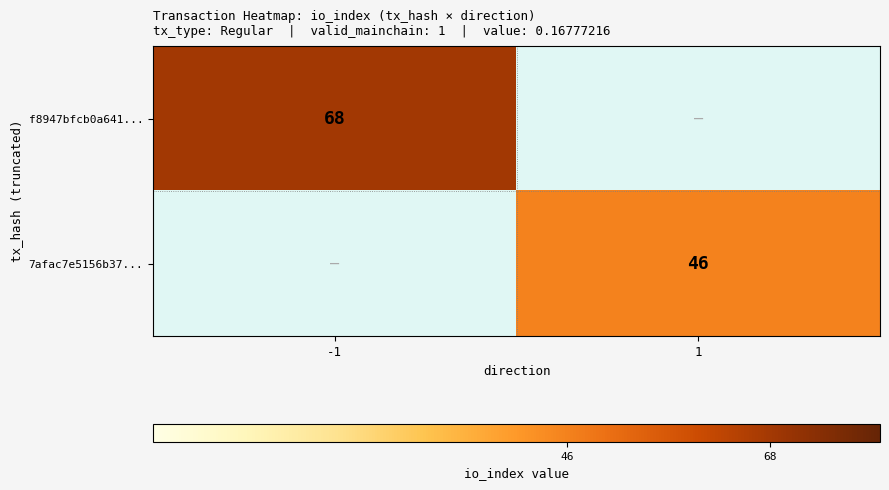

At how many categories does at least one series exceed 49?

1